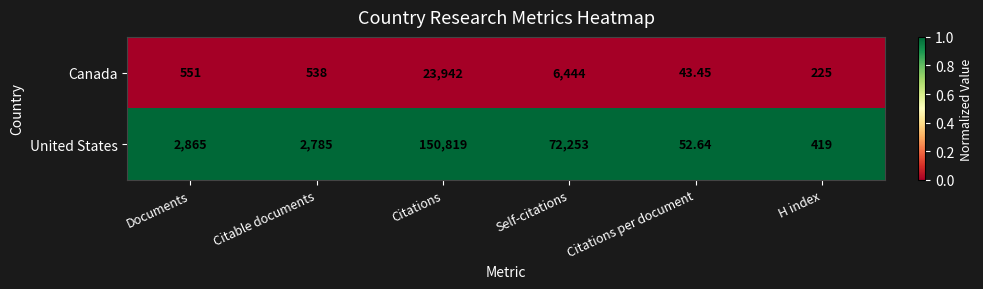

Which series has the largest range (max minus min)?

United States